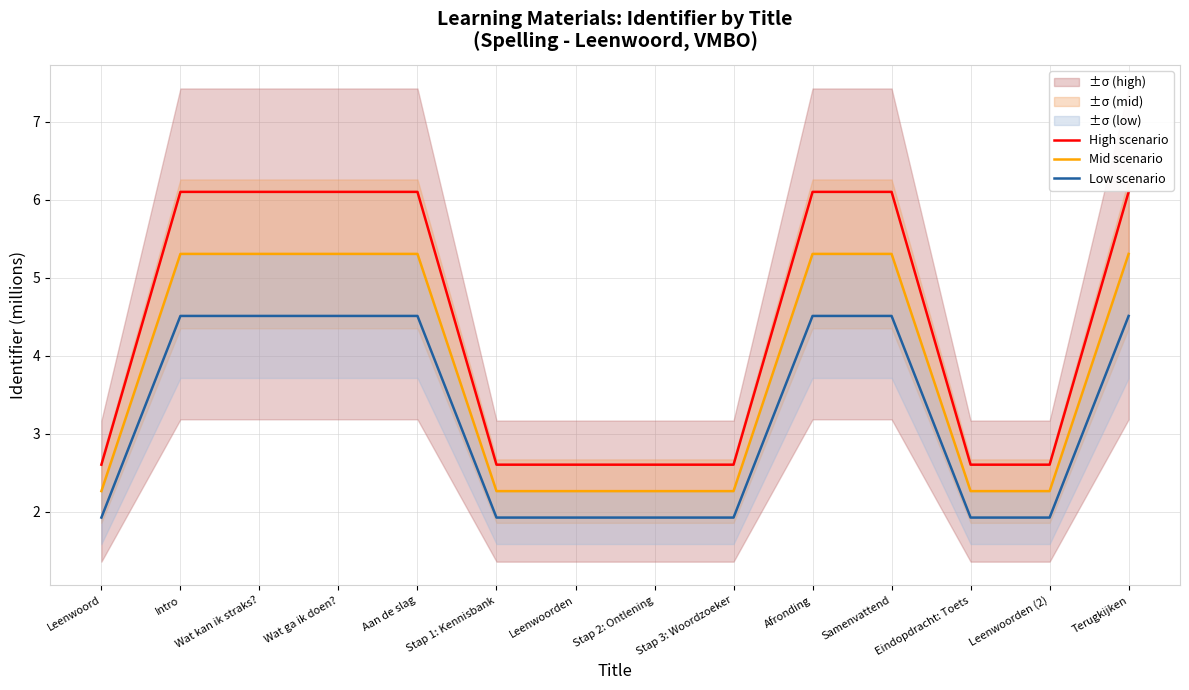

What is the sum of all Low scenario values?

45.0